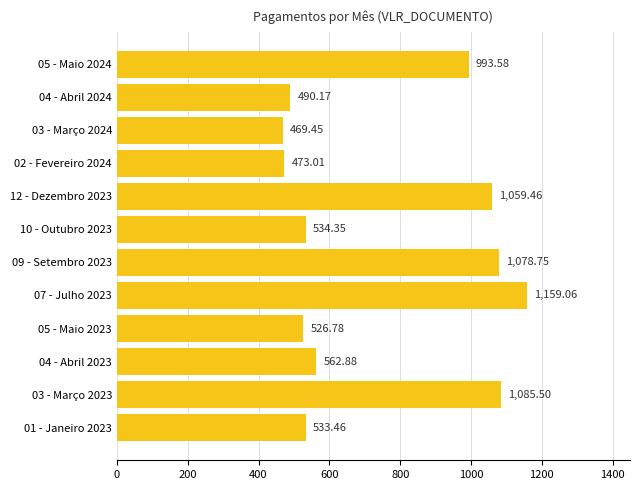

What is the greatest value displayed?

1159.1